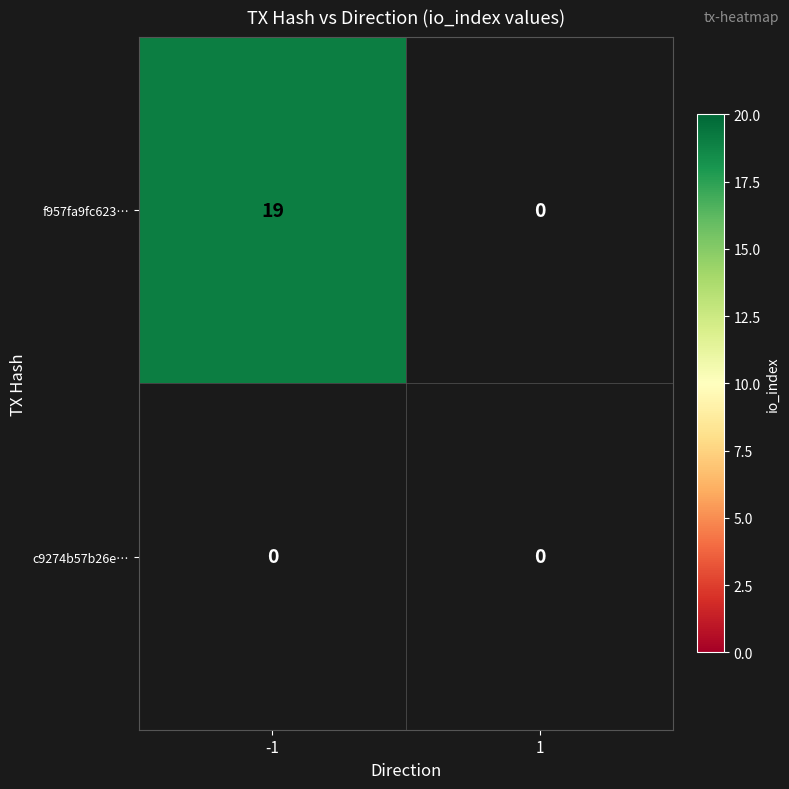

At how many categories does at least one series exceed 16?

1